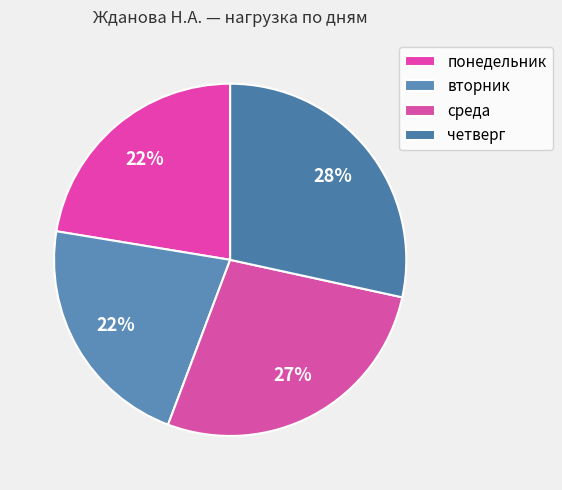

Does any single category account for the majority?

No